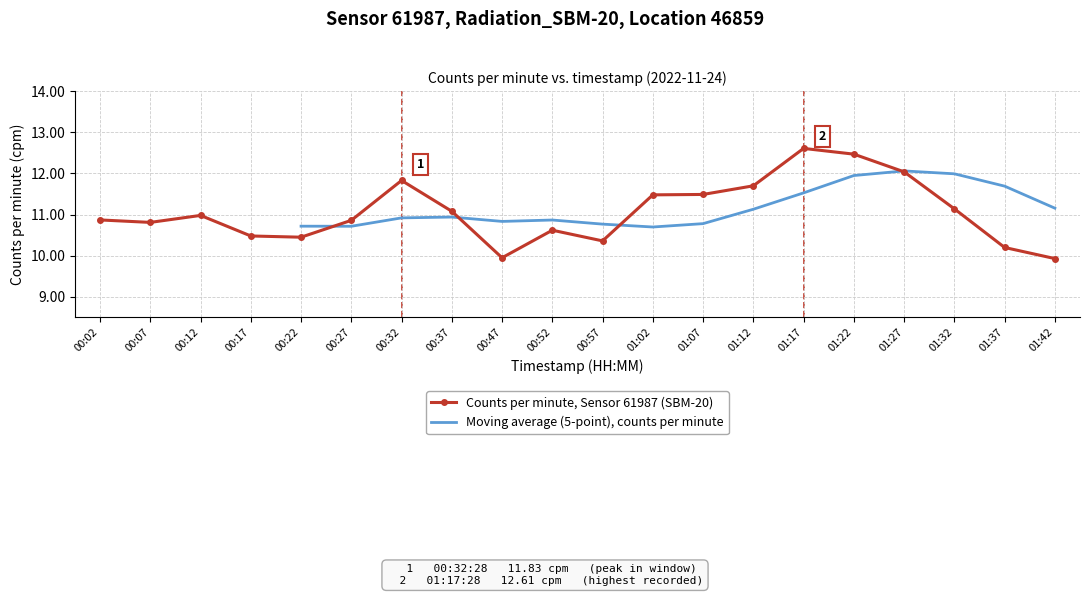

True or false: Counts per minute, Sensor 61987 (SBM-20) has more than 1 points higher than both neighbors.

True